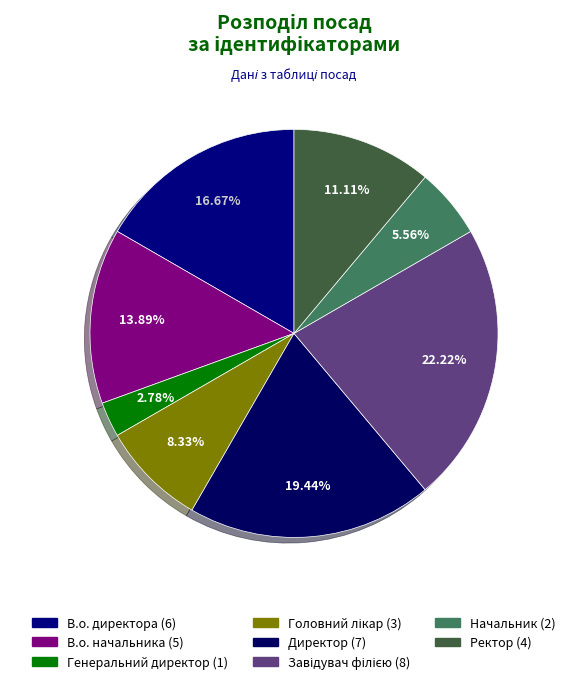

To the nearest percent, what is the difference between the largest and smallest slice percentages?

19%